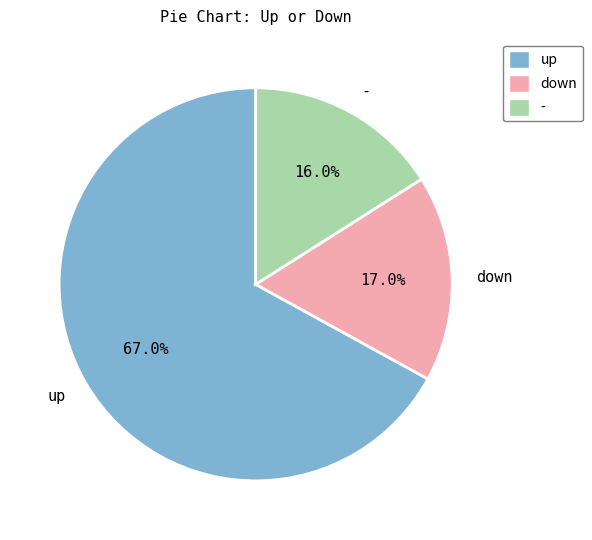

Rank the categories by value from highest to lowest.

up, down, -